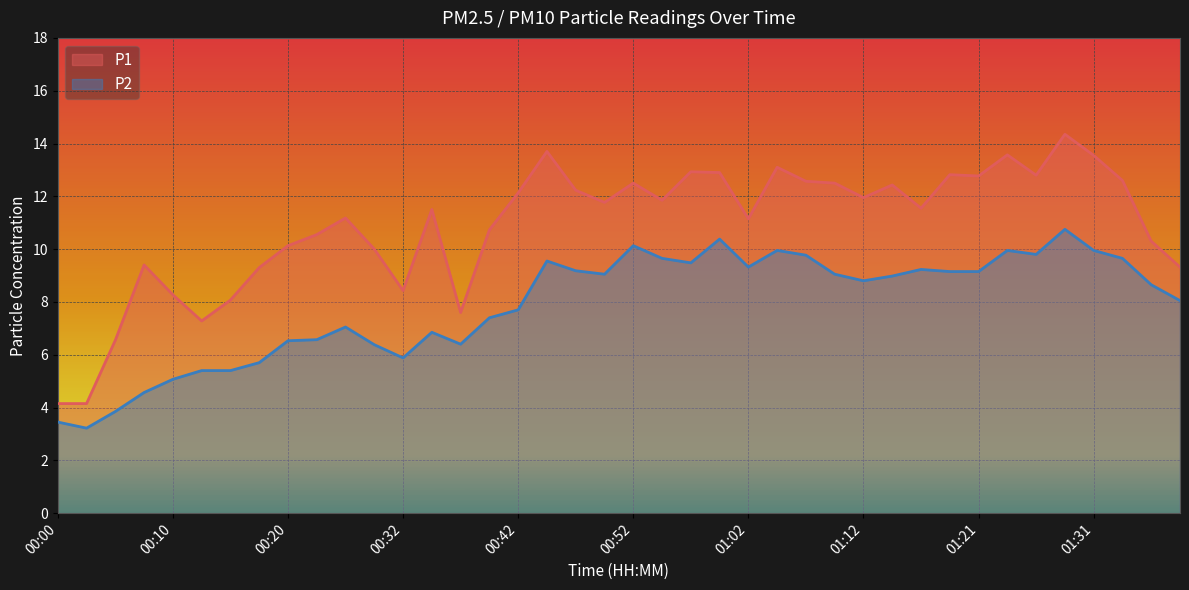

What is the minimum value for P2?

3.2